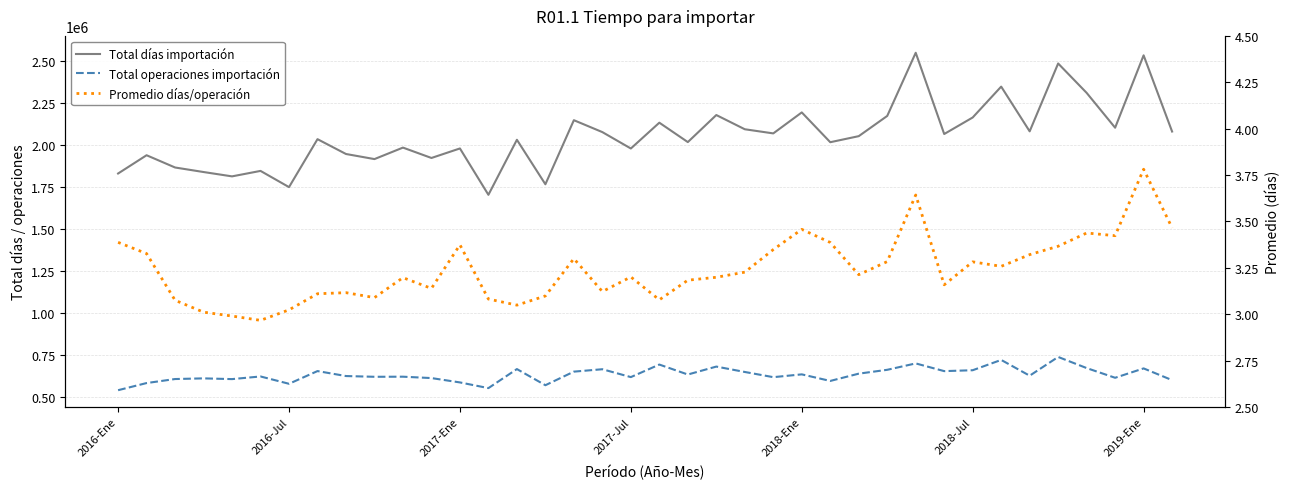

What is the value of the Promedio días/operación point at the 31st from the left?

3.3